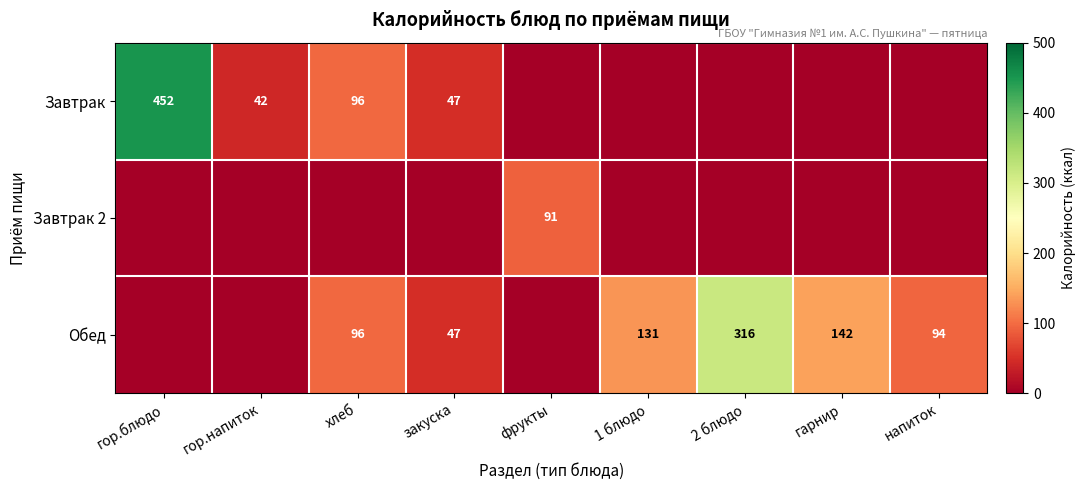

What is the greatest value displayed?

452.0